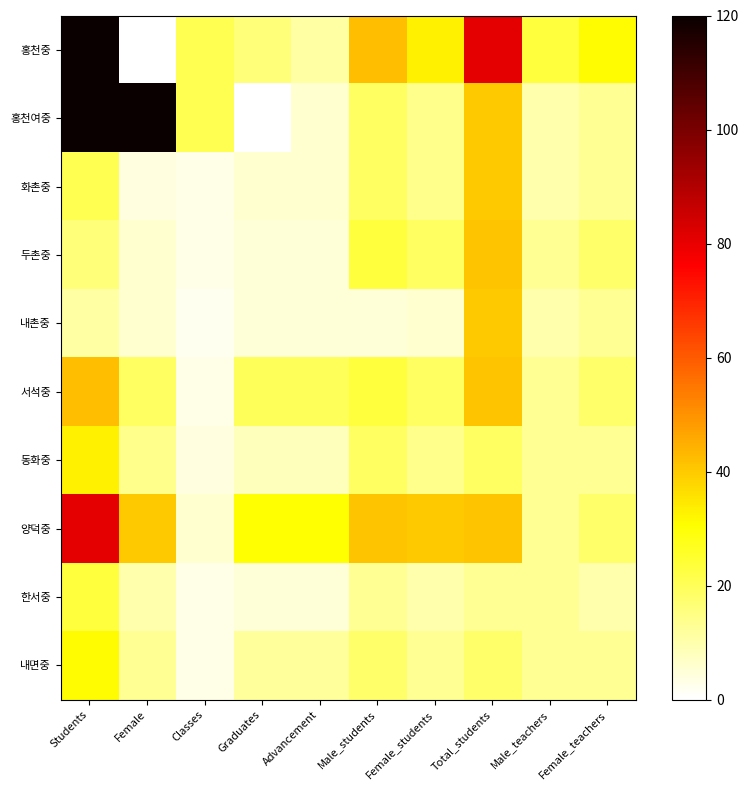

At how many categories does at least one series exceed 282?

2